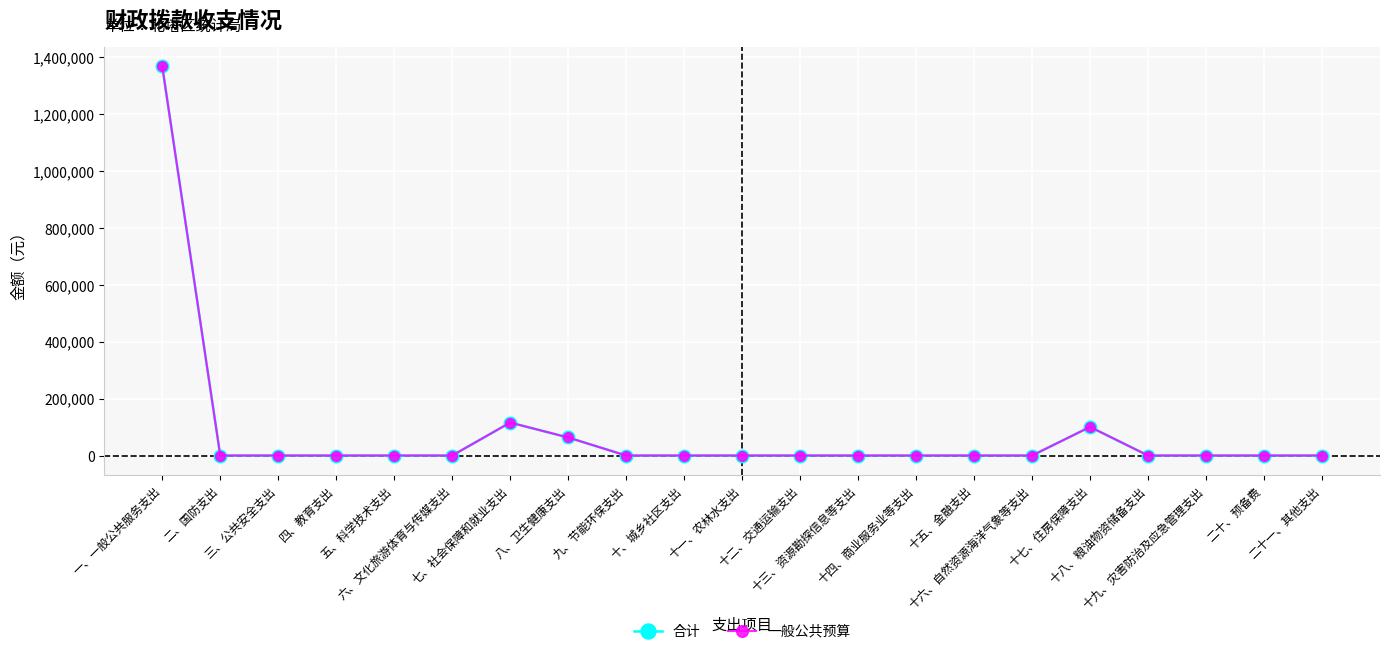

At how many categories does at least one series exceed 1055802?

1